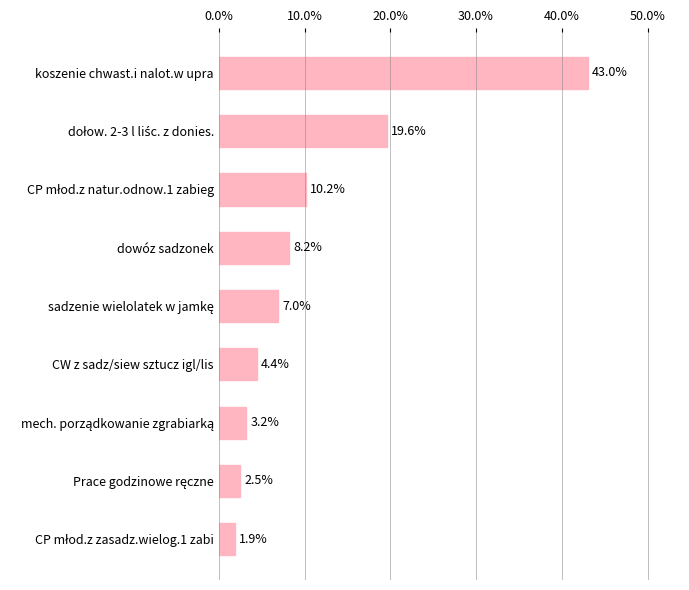

The value at CW z sadz/siew sztucz igl/lis is 6.1. True or false?

False